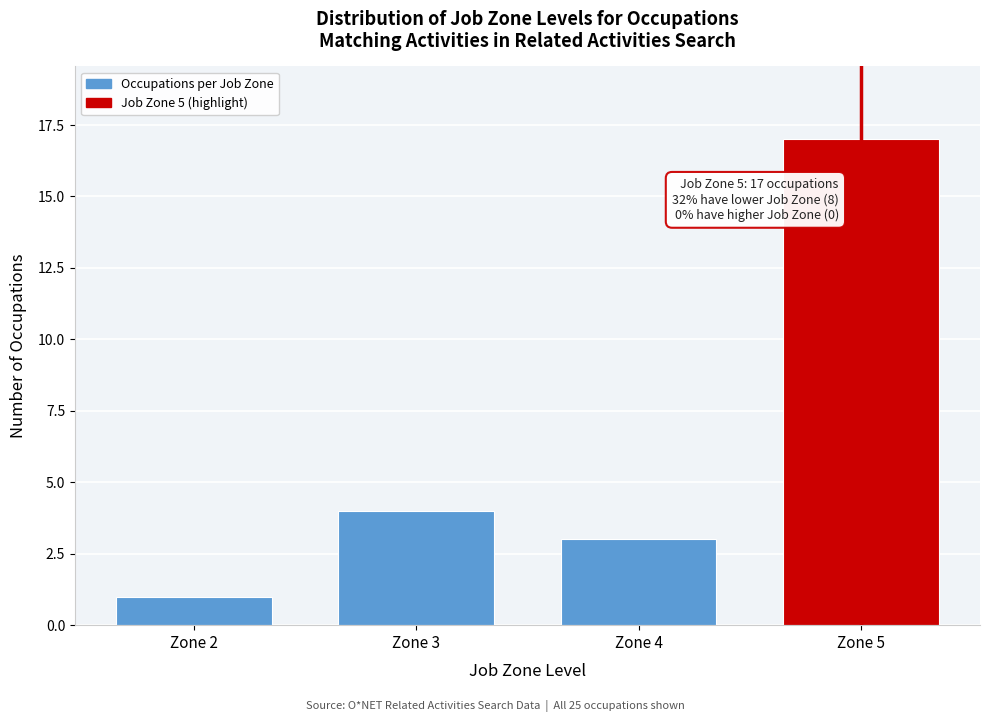

Reading left to right, list all the values displayed in this chart.

Zone 2=1	Zone 3=4	Zone 4=3	Zone 5=17